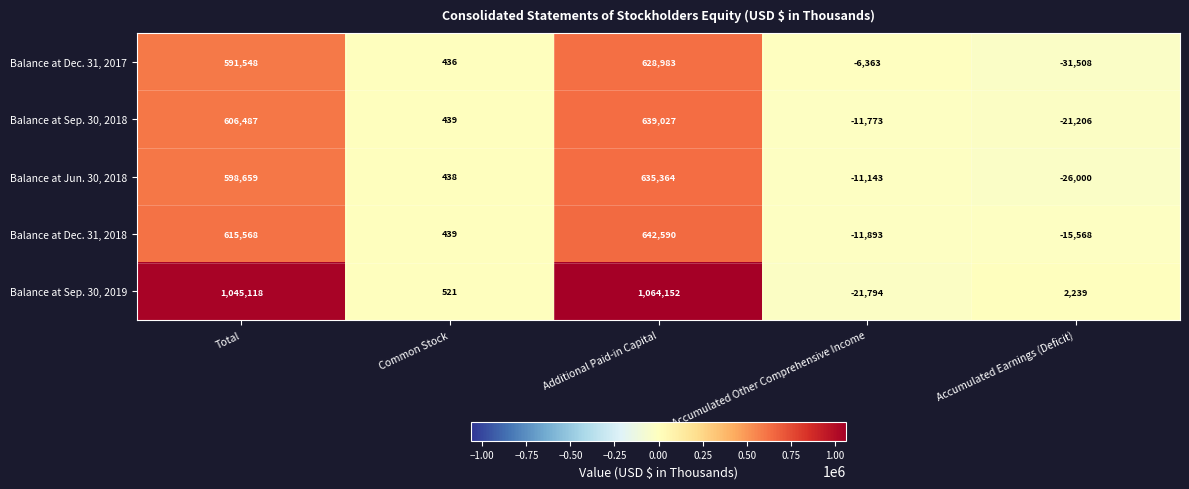

Reading right to left, transcribe all the data shown in this chart.

Balance at Dec. 31, 2017: Accumulated Earnings (Deficit)=-31508	Accumulated Other Comprehensive Income=-6363	Additional Paid-in Capital=628983	Common Stock=436	Total=591548
Balance at Sep. 30, 2018: Accumulated Earnings (Deficit)=-21206	Accumulated Other Comprehensive Income=-11773	Additional Paid-in Capital=639027	Common Stock=439	Total=606487
Balance at Jun. 30, 2018: Accumulated Earnings (Deficit)=-26000	Accumulated Other Comprehensive Income=-11143	Additional Paid-in Capital=635364	Common Stock=438	Total=598659
Balance at Dec. 31, 2018: Accumulated Earnings (Deficit)=-15568	Accumulated Other Comprehensive Income=-11893	Additional Paid-in Capital=642590	Common Stock=439	Total=615568
Balance at Sep. 30, 2019: Accumulated Earnings (Deficit)=2239	Accumulated Other Comprehensive Income=-21794	Additional Paid-in Capital=1064152	Common Stock=521	Total=1045118